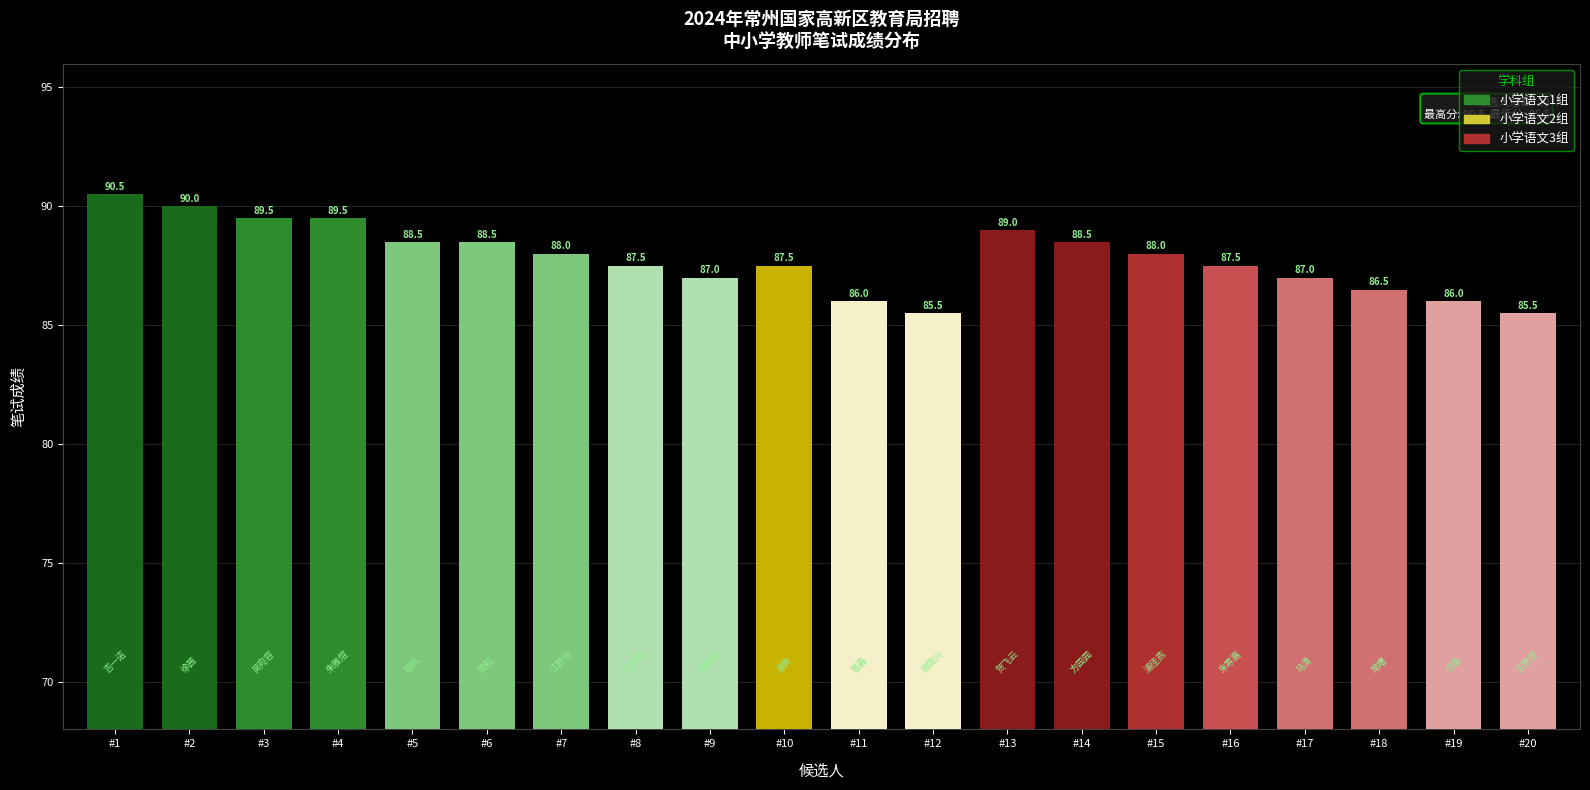

Read the value at #18.

86.5